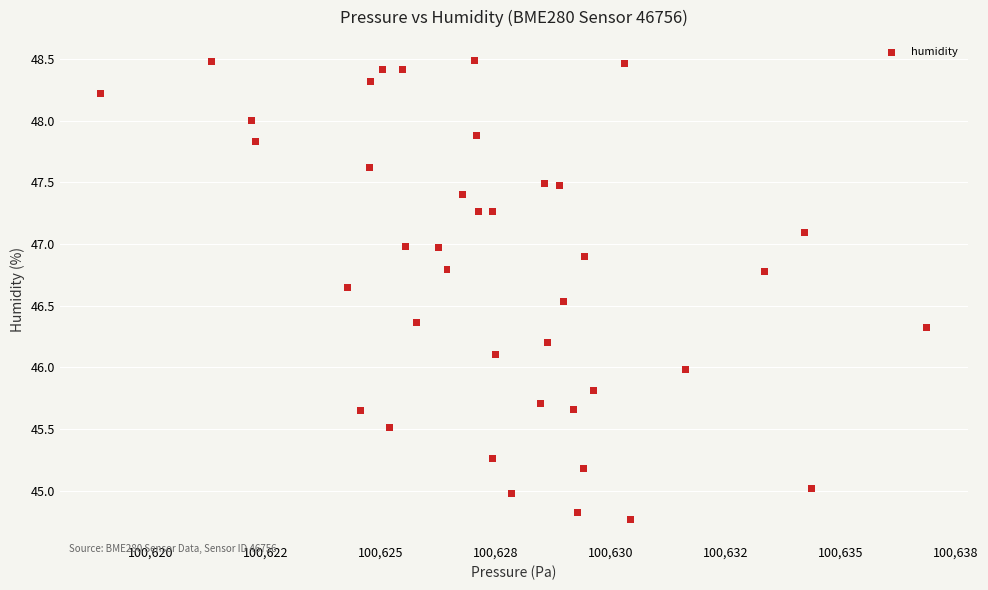

What is the range of X values (max minus min)?

18.0